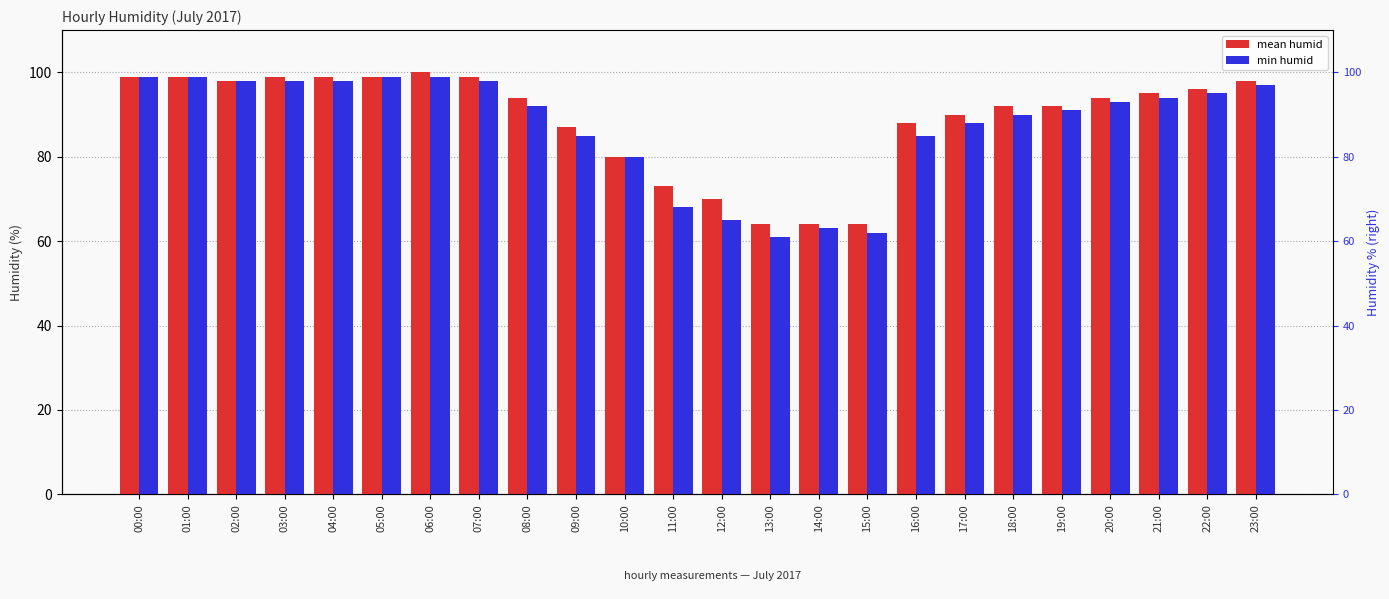

Are the bars grouped side by side (vs. stacked)?

Yes